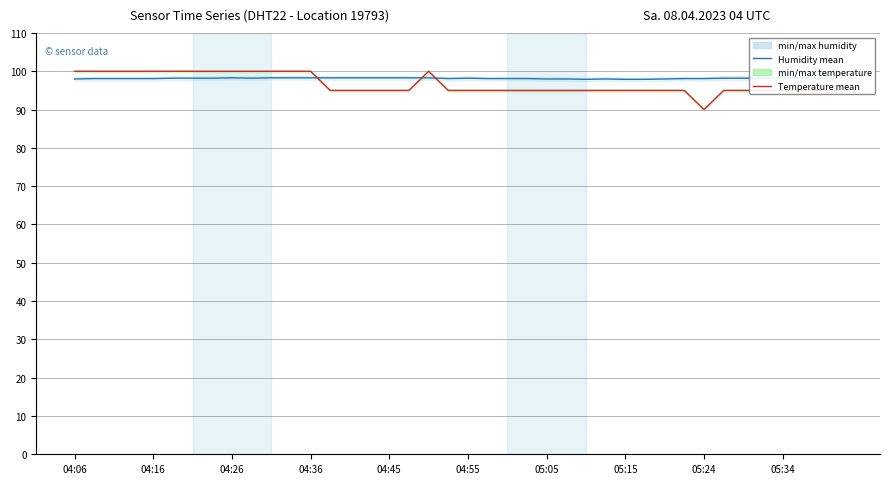

What is the difference between the maximum and minimum values in the temperature mean series?

10.0